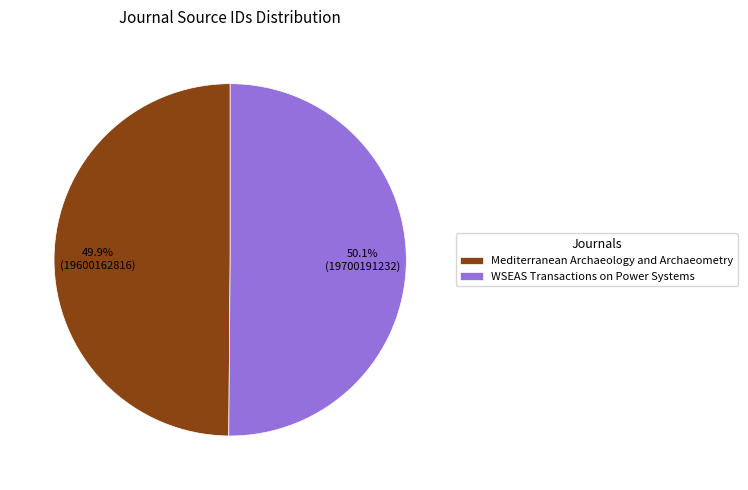

The WSEAS Transactions on Power Systems slice represents 50% of the pie. True or false?

True